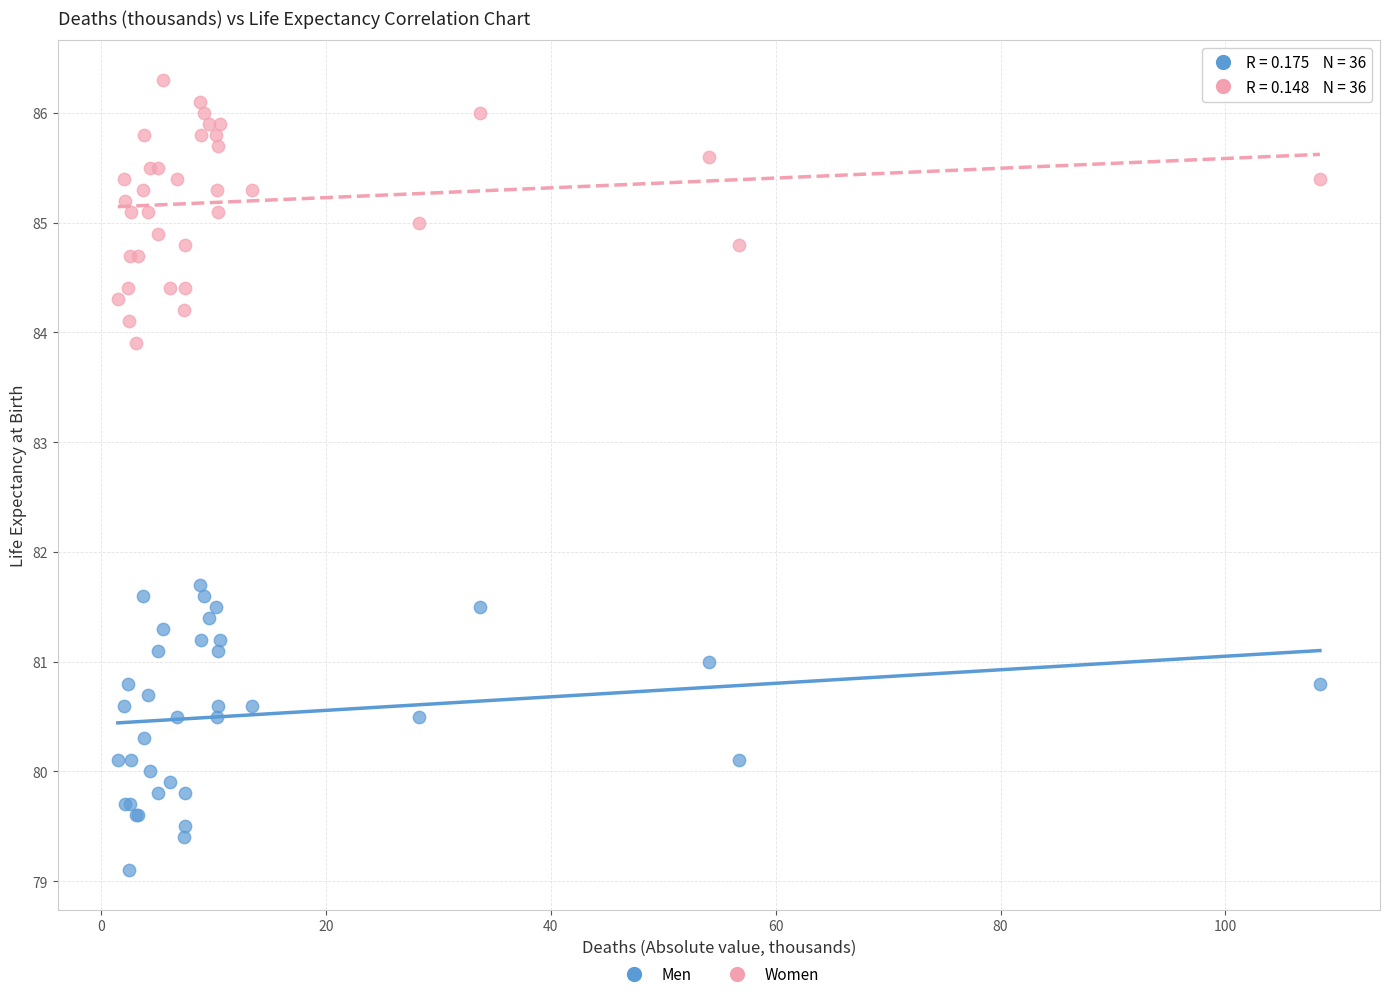

Across all series, what Y value is closest to 82?

81.7